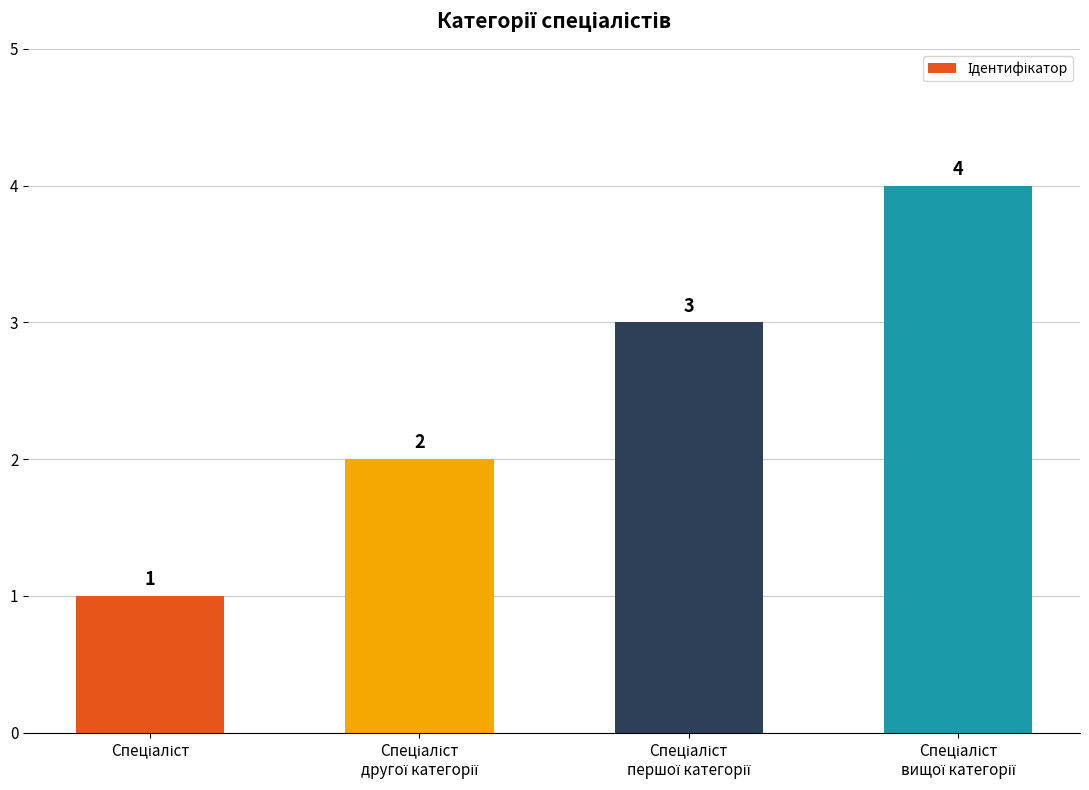

What is the difference between the maximum and minimum values?

3